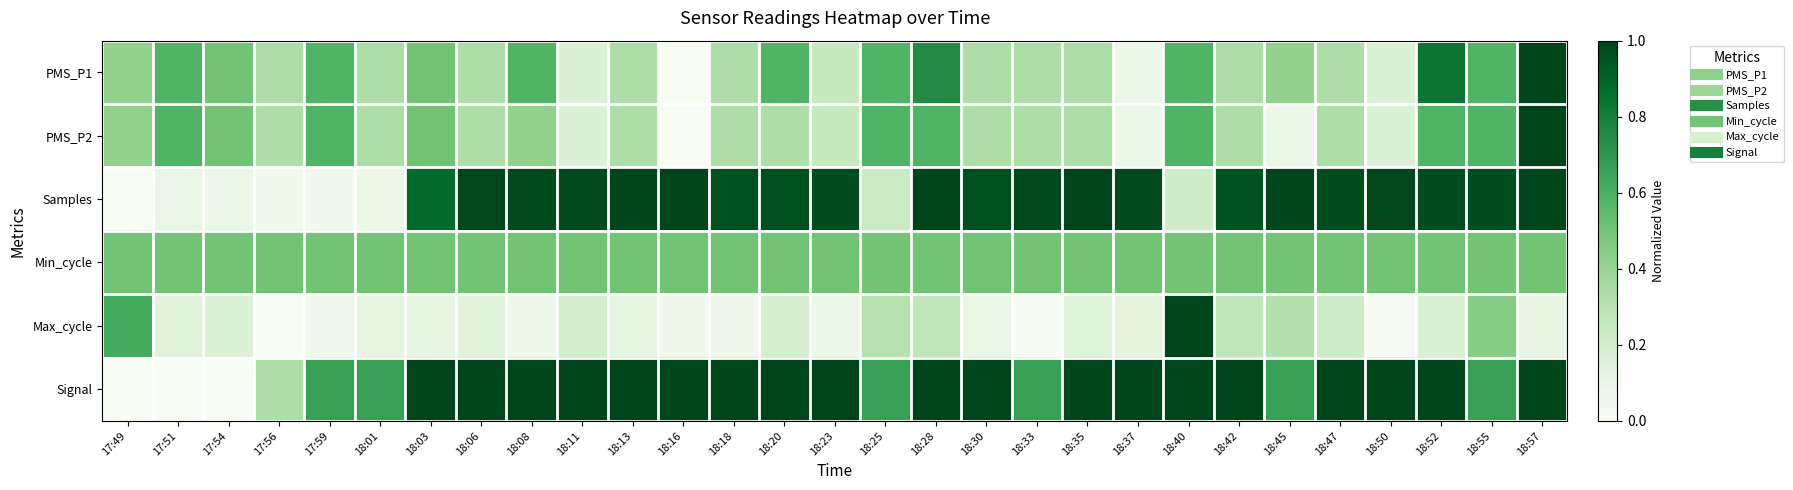

At how many categories does at least one series exceed 0?

29